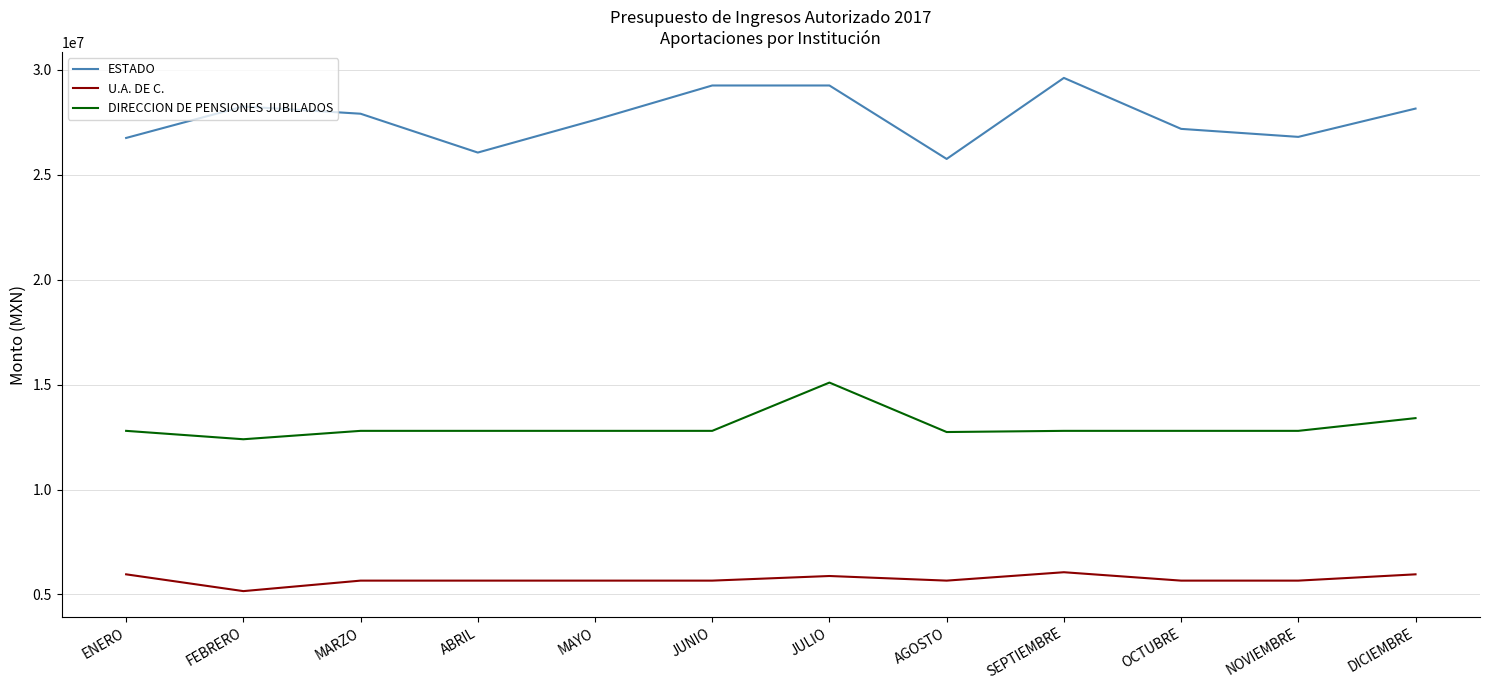

Read the U.A. DE C. value at FEBRERO.

5159723